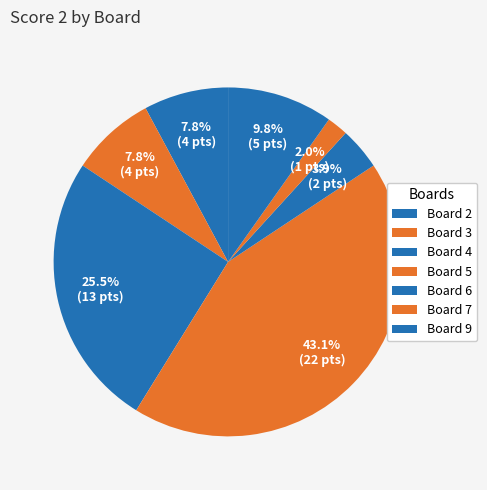

Does any single category account for the majority?

No